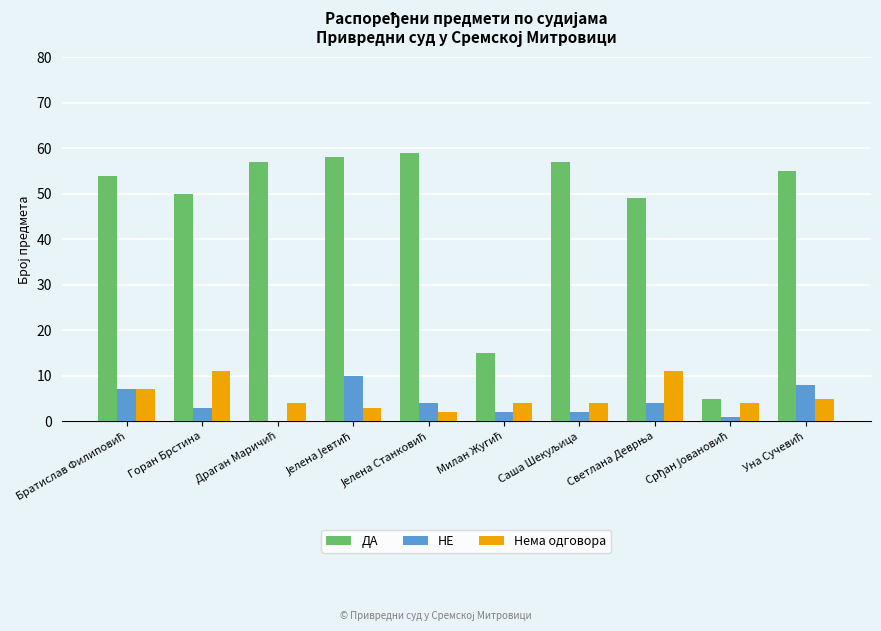

Which series has the largest total across all categories?

ДА